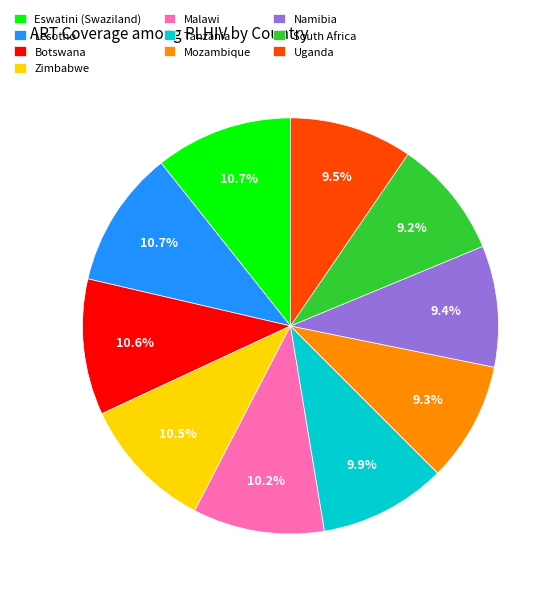

Is the sum of Tanzania and Uganda greater than half?

No